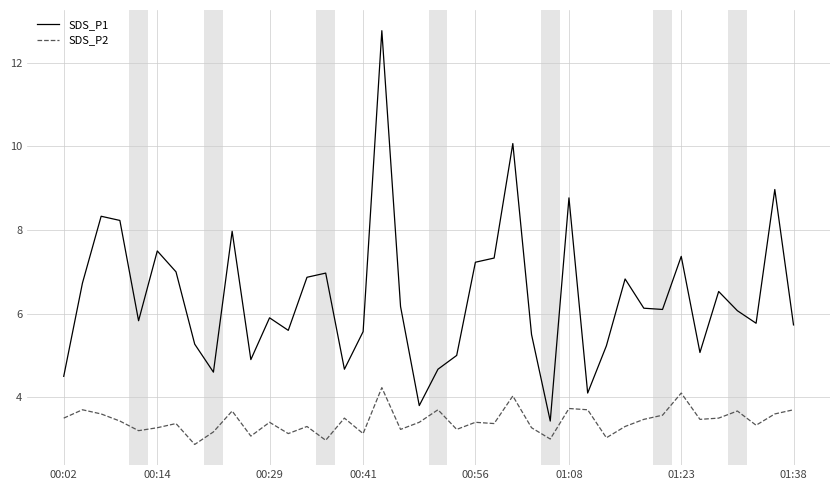

Is this an area chart (filled region under the line)?

No